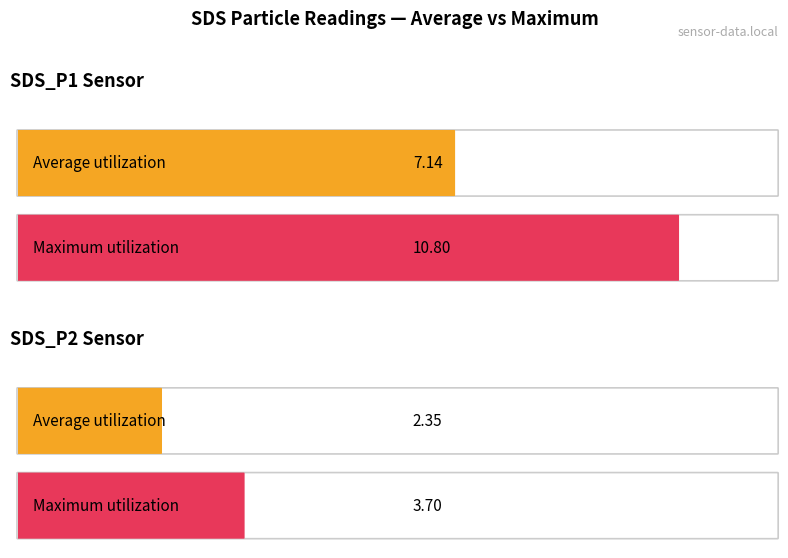

Between SDS_P1 and SDS_P2, which series saw the biggest shift?

Maximum utilization